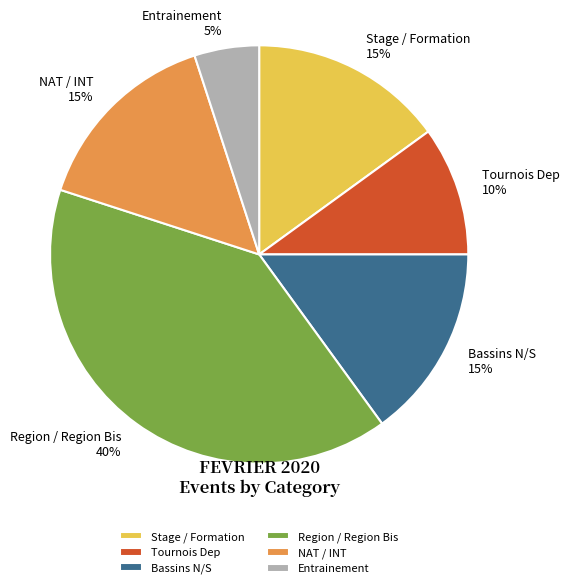

Which category has the biggest portion of the pie?

Region / Region Bis